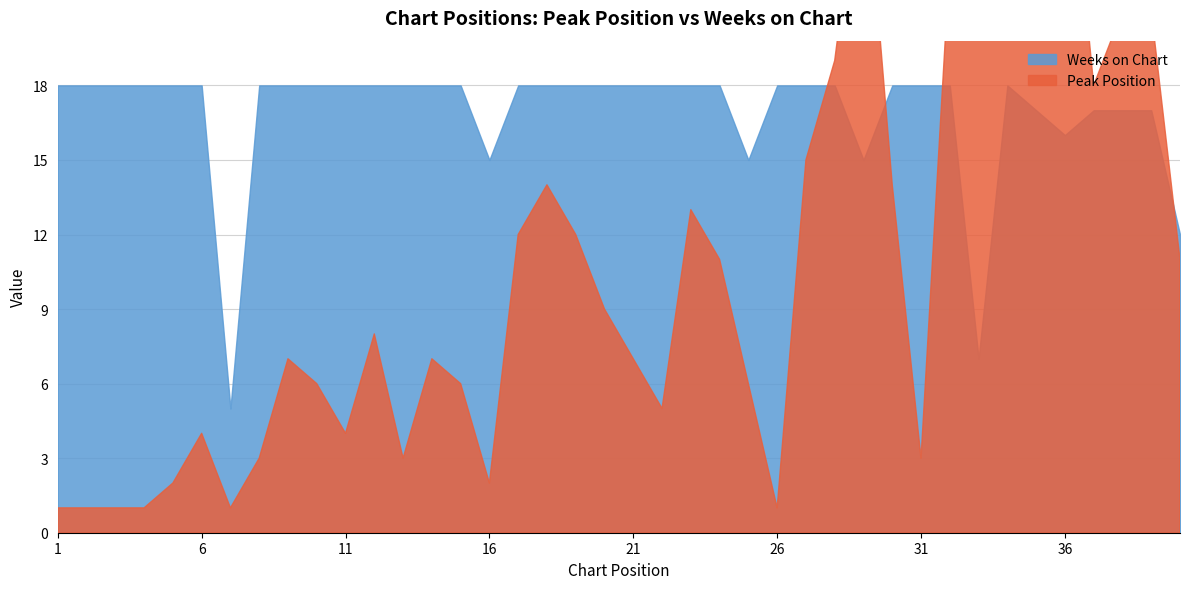

What is the total value across all series at 10?

24